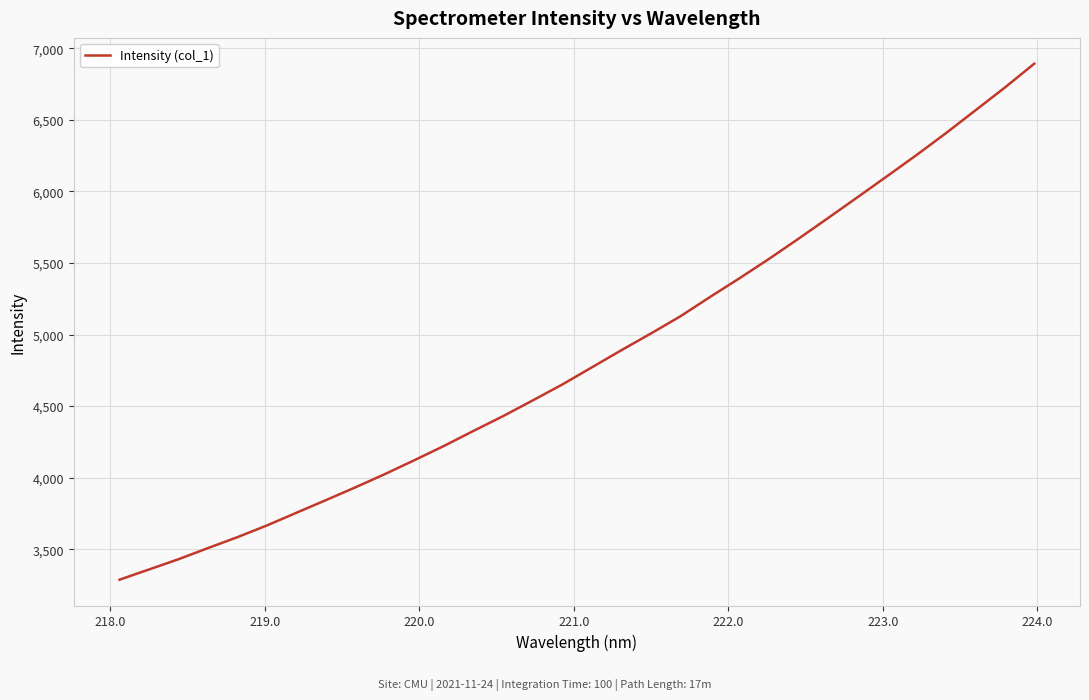

Reading right to left, list all the values displayed in this chart.

6891.8	6724.8	6565.2	6406.1	6253.0	6105.0	5958.3	5812.9	5668.6	5527.9	5392.7	5261.8	5127.4	5007.2	4890.6	4770.8	4651.4	4540.2	4431.1	4328.0	4223.0	4123.4	4026.2	3933.7	3844.0	3755.7	3666.9	3584.9	3508.4	3430.5	3358.7	3287.1